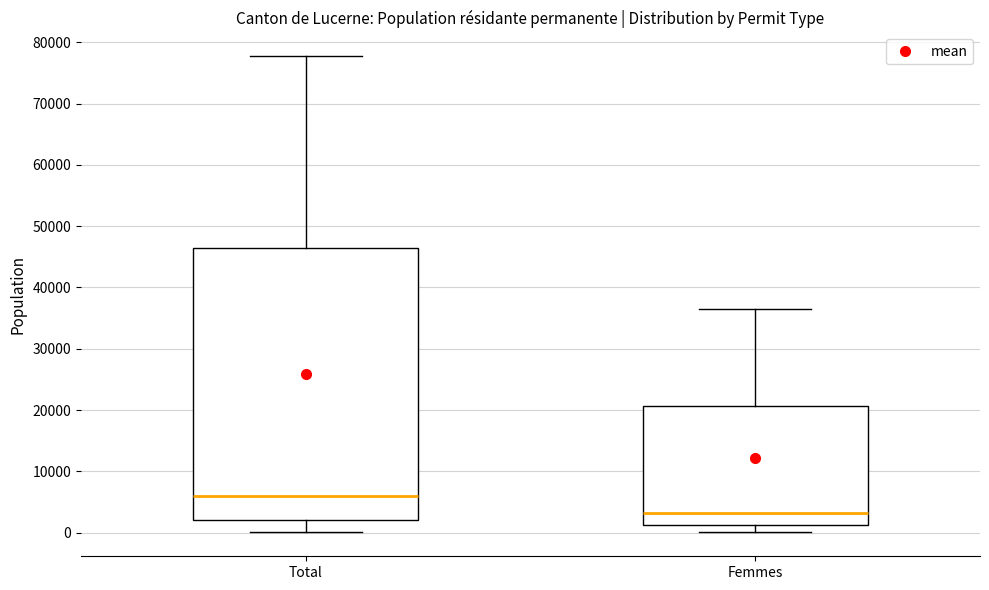

Which box's median line is the lowest?

Femmes